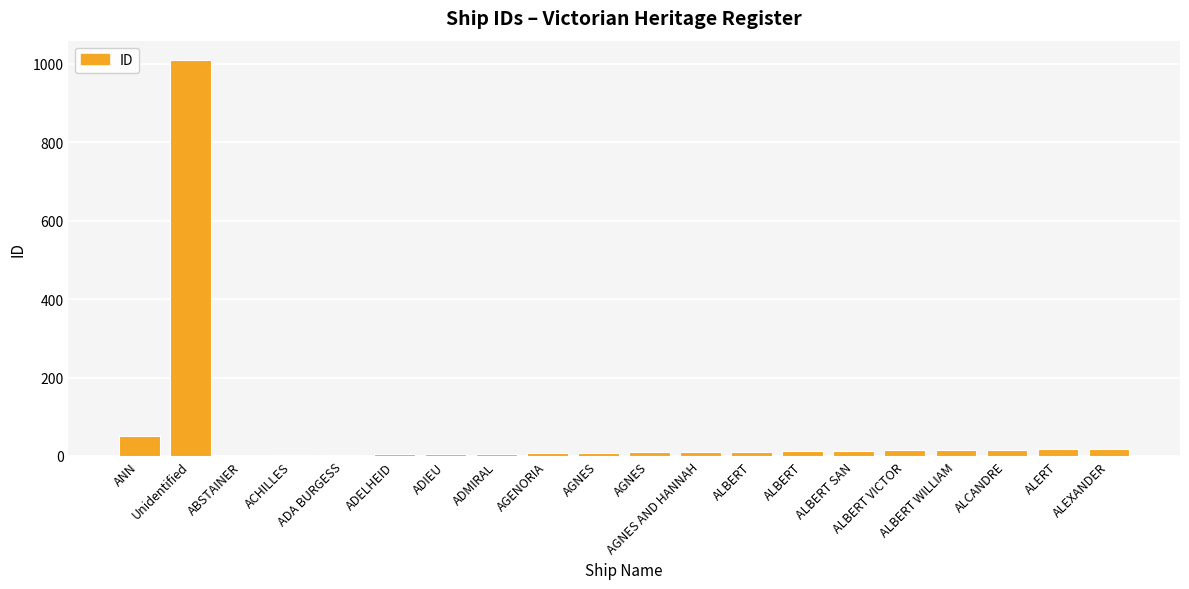

The chart shows a value of 12 at ALBERT. True or false?

True